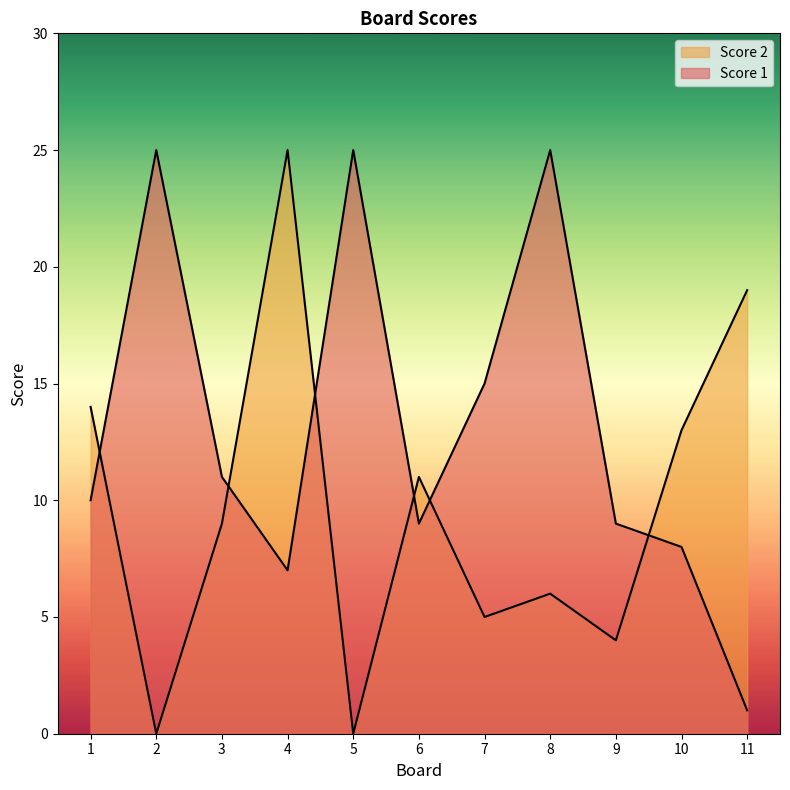

At which label does Score 2 reach its peak?

4